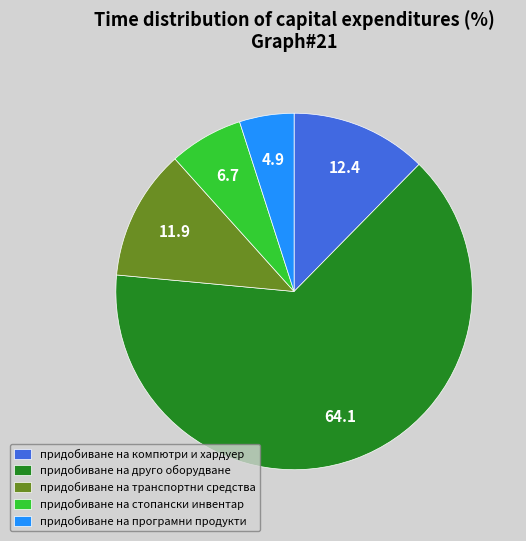

Which category has the biggest portion of the pie?

придобиване на друго оборудване